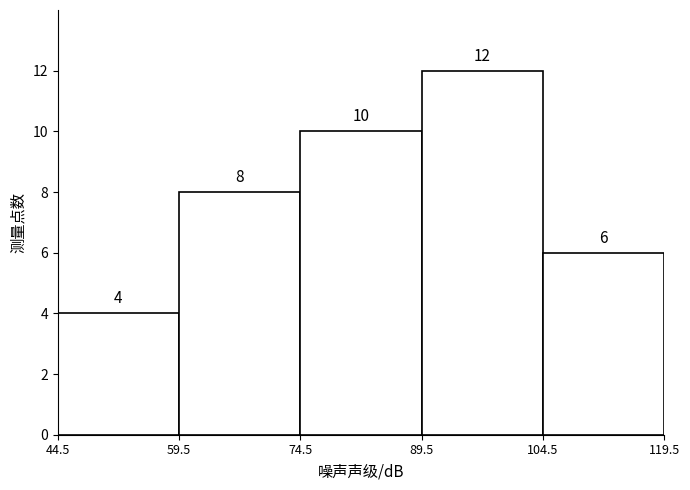

Which range on the x-axis has the tallest bar?

89.5 to 104.5